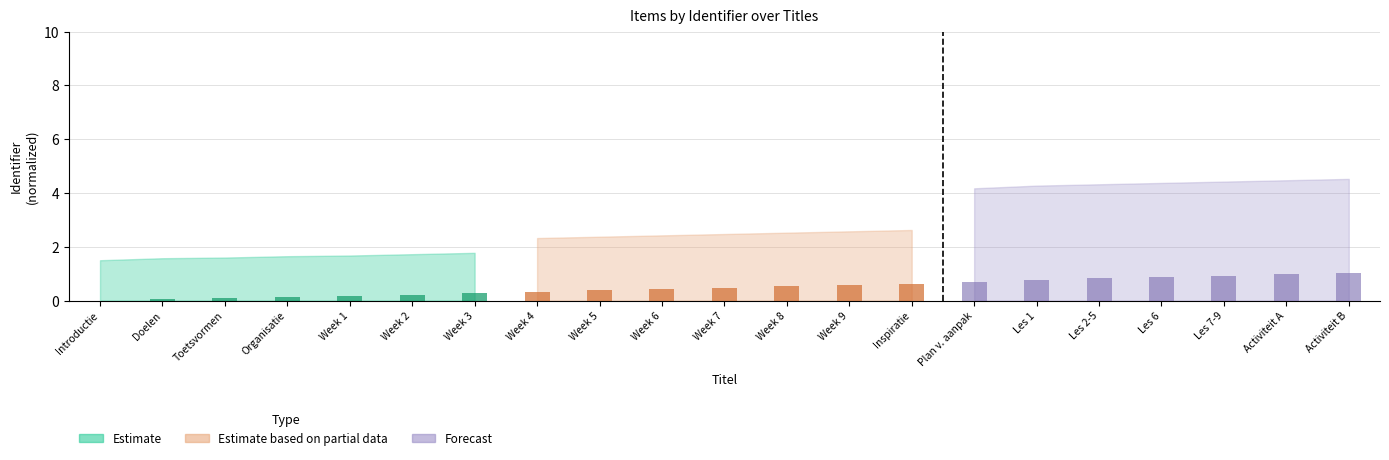

What is the approximate value of Estimate at Week 2?

0.2